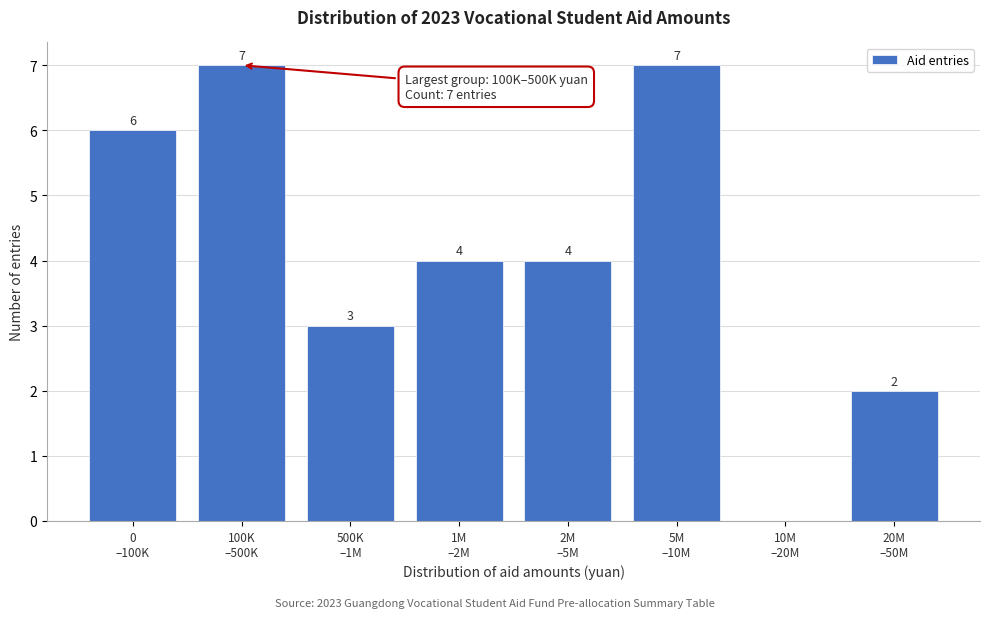

What is the maximum value shown in the chart?

7